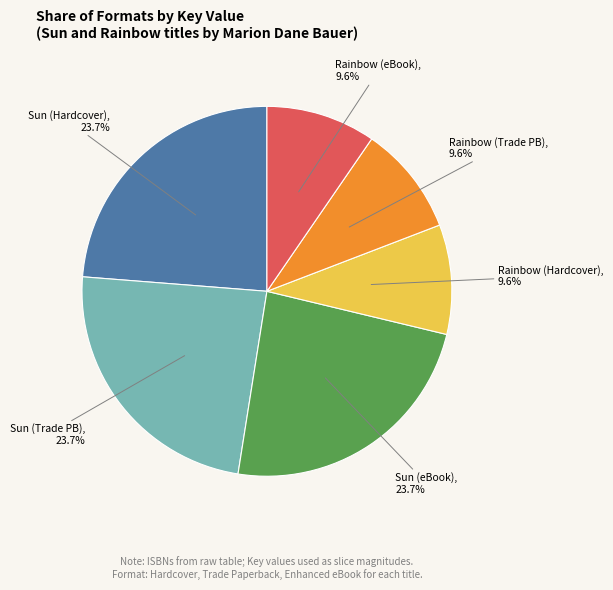

To the nearest percent, what is the difference between the largest and smallest slice percentages?

14%